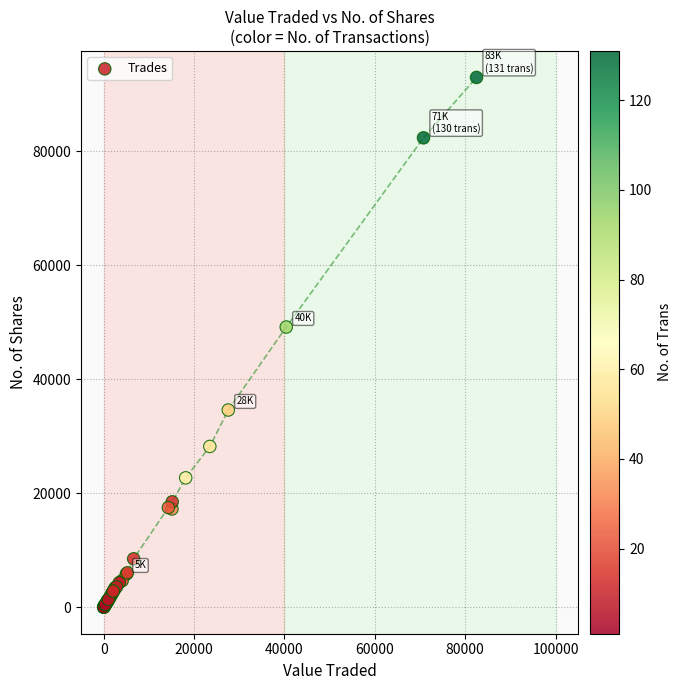

What Y value in the scatter plot is closest to 46463?

49147